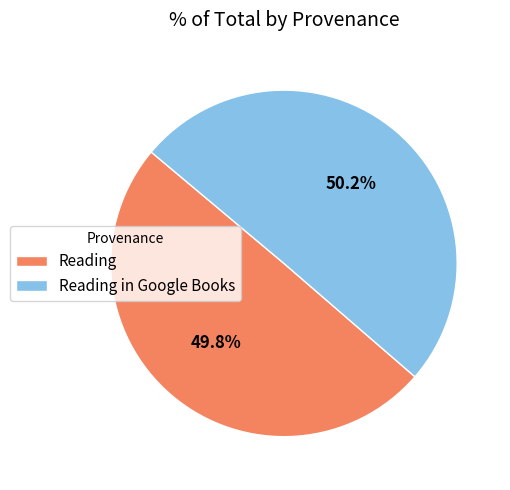

What percentage is the Reading in Google Books slice, to the nearest percent?

50%